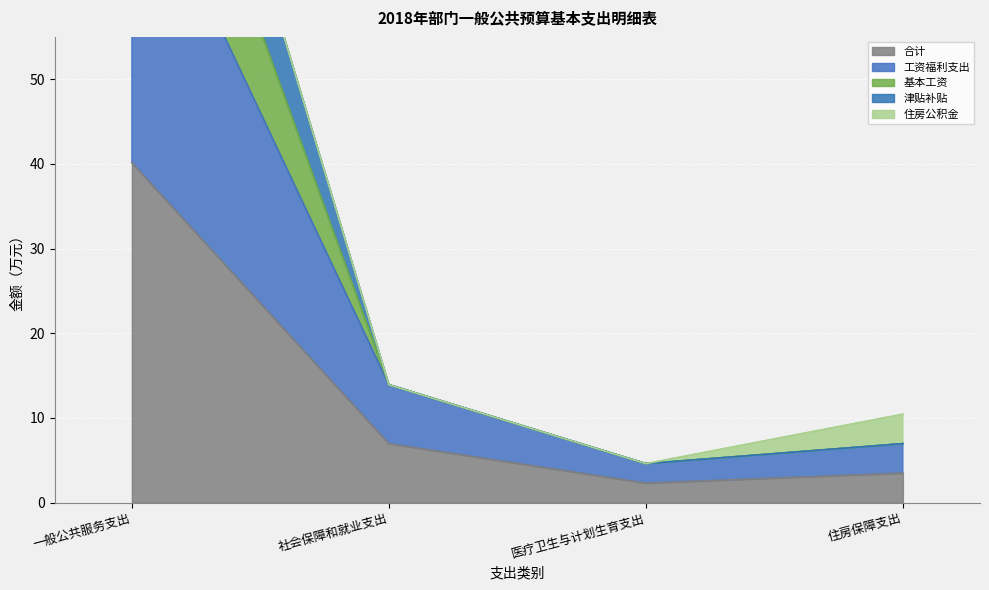

What is the average value of the 津贴补贴 series?

35.0